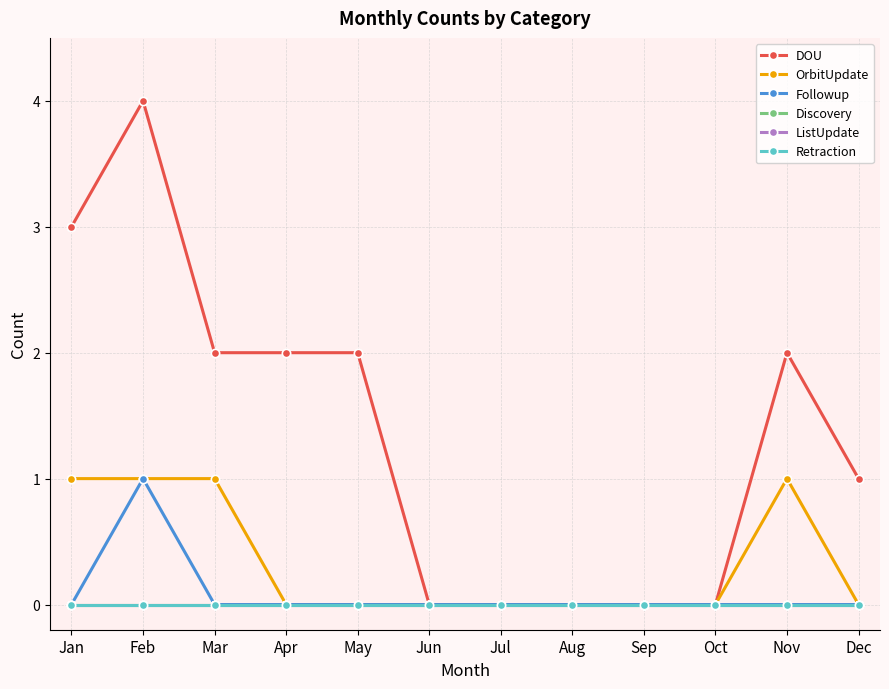

The ListUpdate series shows 0 at Oct. True or false?

True